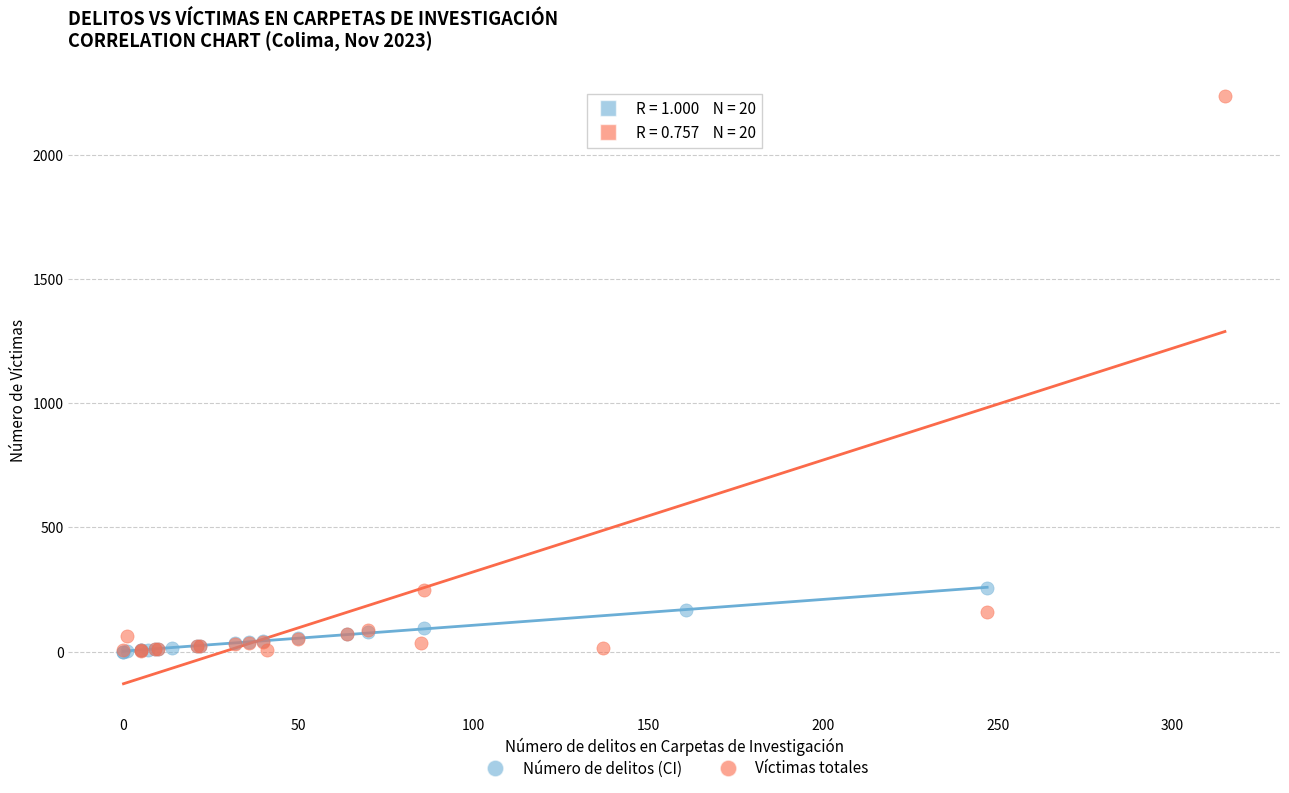

Which series reaches the maximum Y coordinate?

Víctimas totales